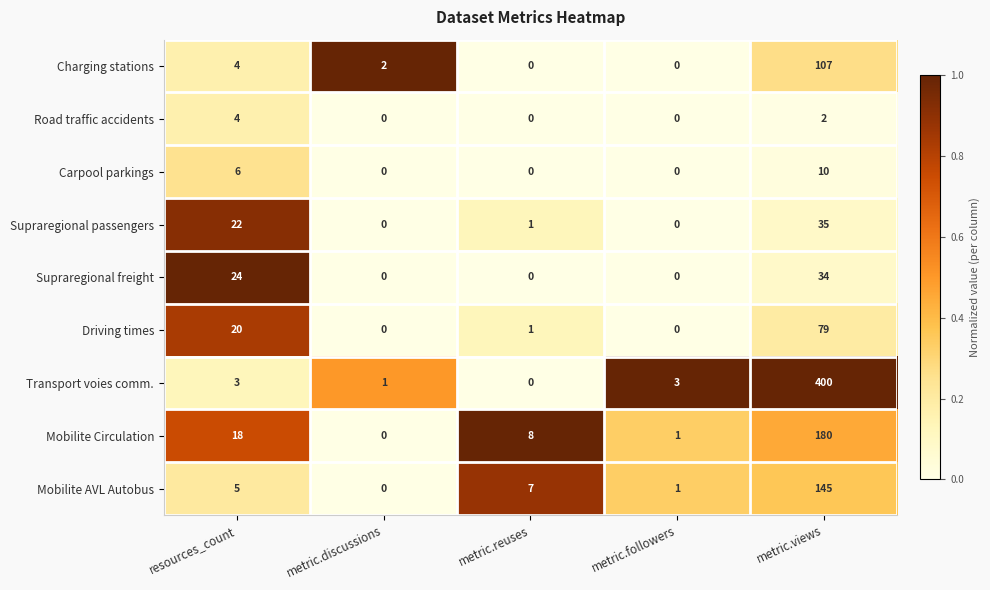

How many series are shown in this chart?

9